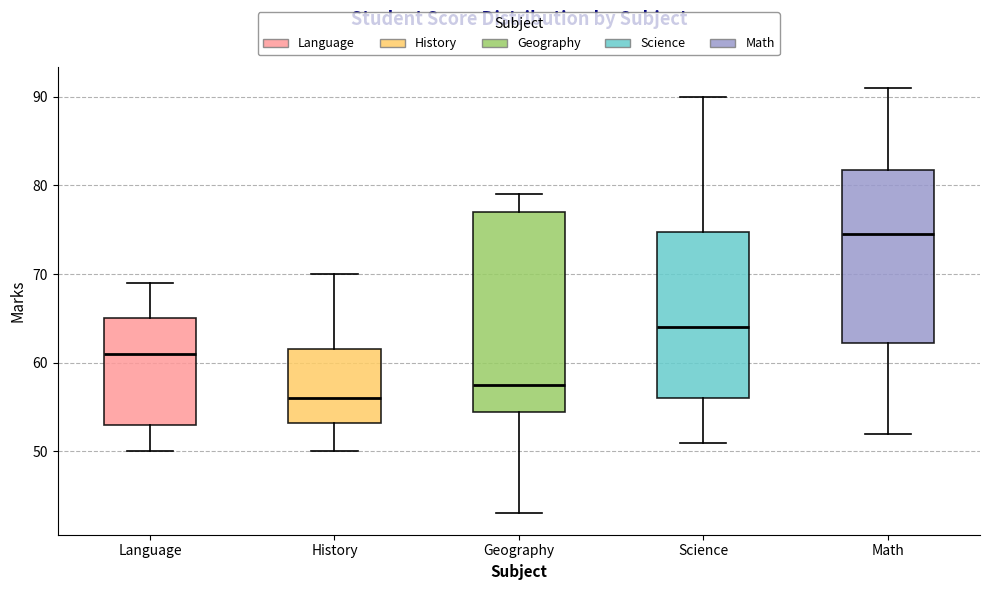

Where does the lower whisker of the box for Geography end on the y-axis? The values are not printed on the chart, so give them approximately, as read against the axis.

43